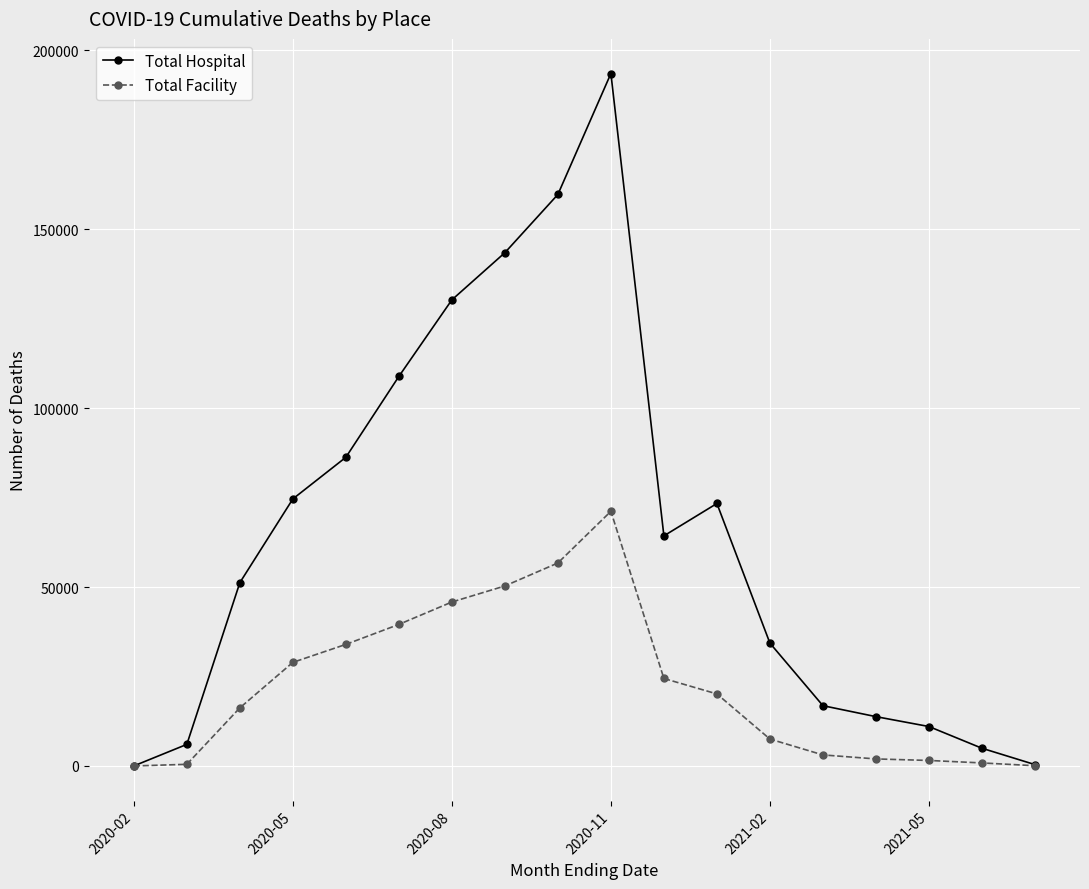

List the series in order of their peak value, highest first.

Total Hospital, Total Facility